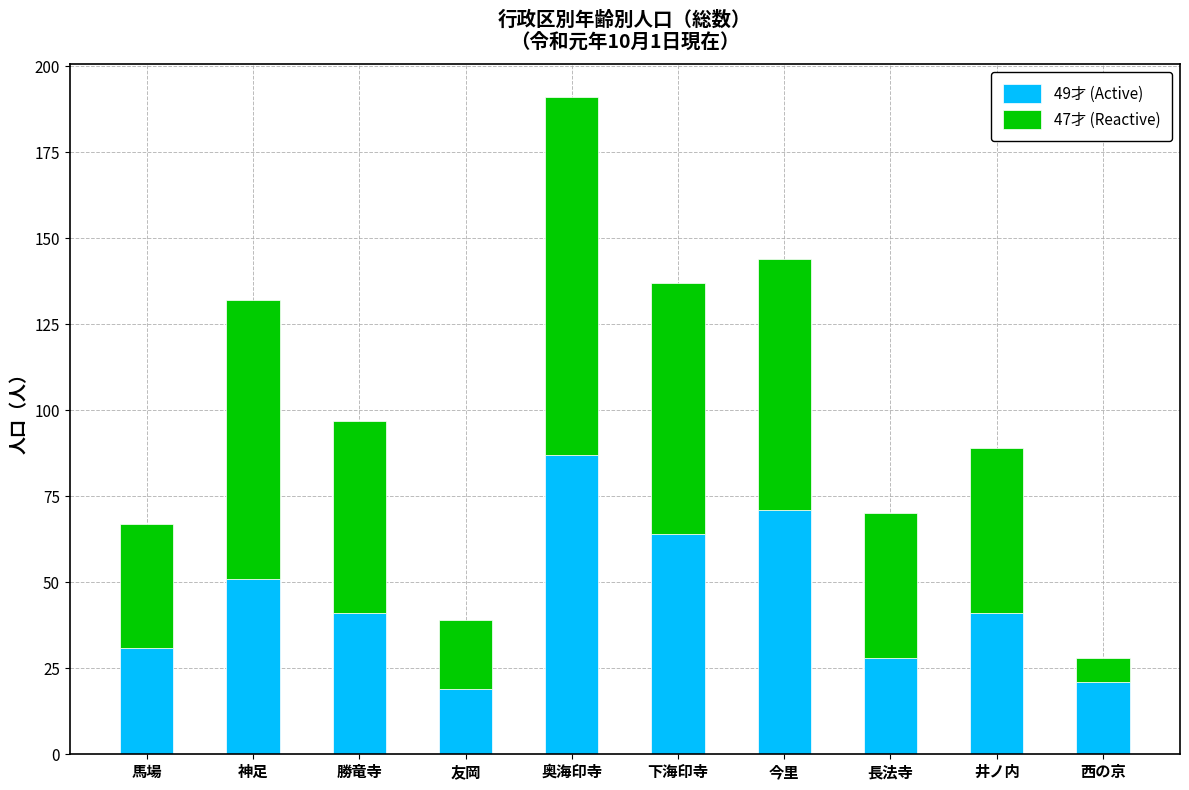

What is the total value across all series at 下海印寺?

137